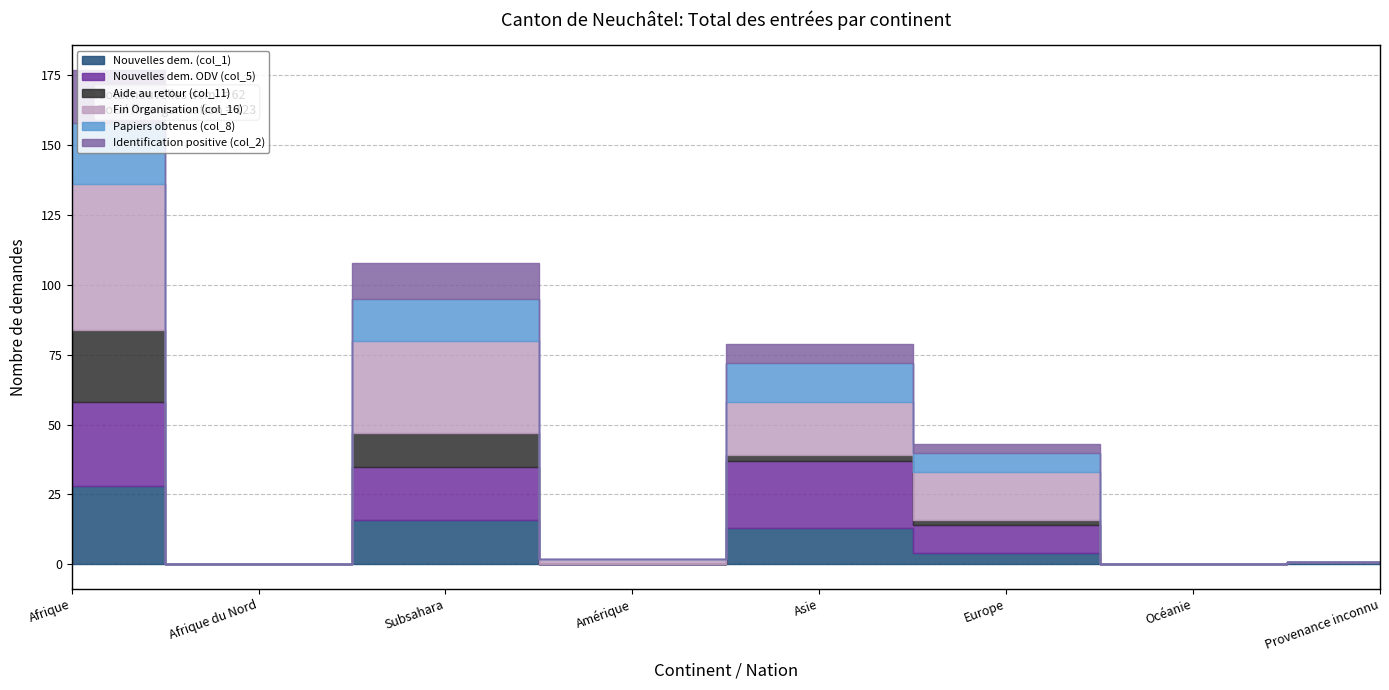

Is the value of Fin Organisation (col_16) at Afrique greater than the value of Nouvelles dem. (col_1) at Subsahara?

Yes